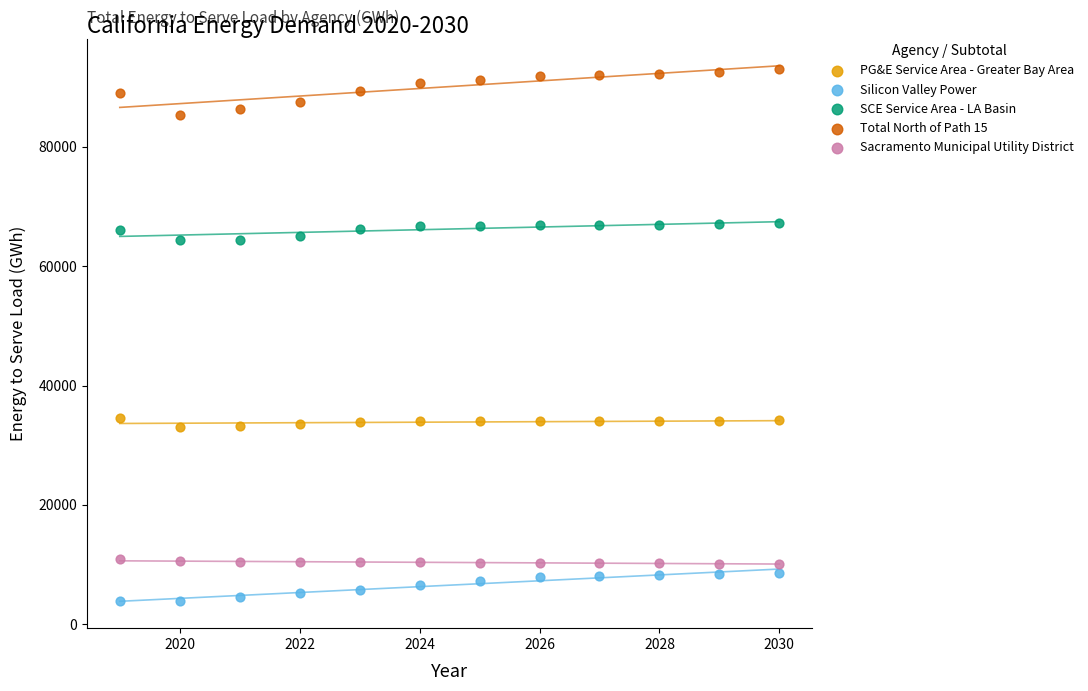

Across all data points, what is the range of Y values (max minus min)?

89139.6